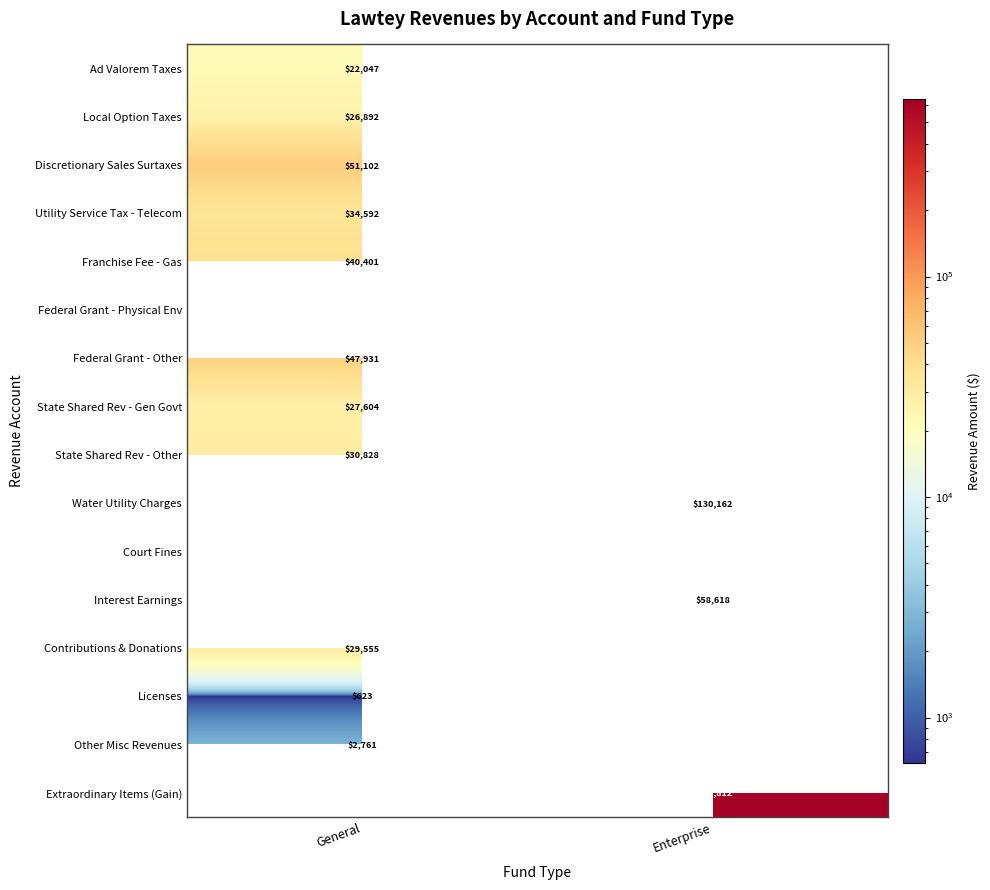

The Court Fines series shows 84663 at General. True or false?

False